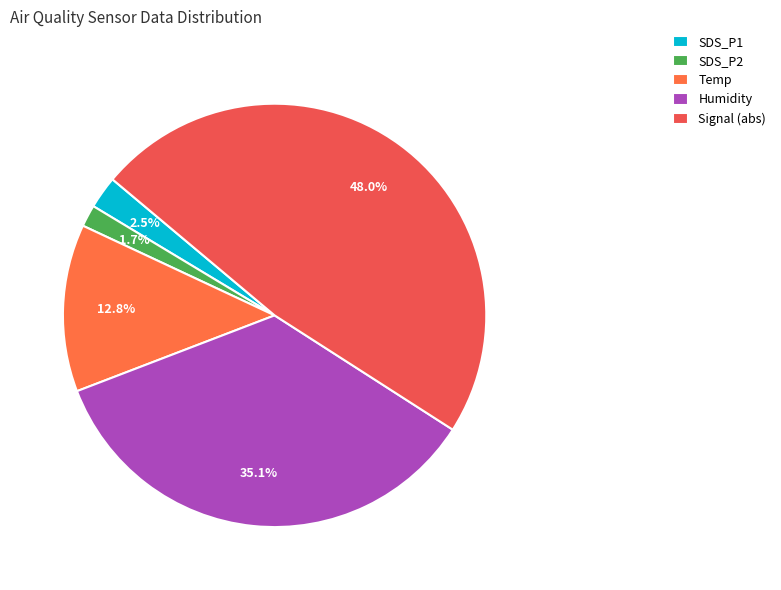

Count the number of slices in the pie.

5